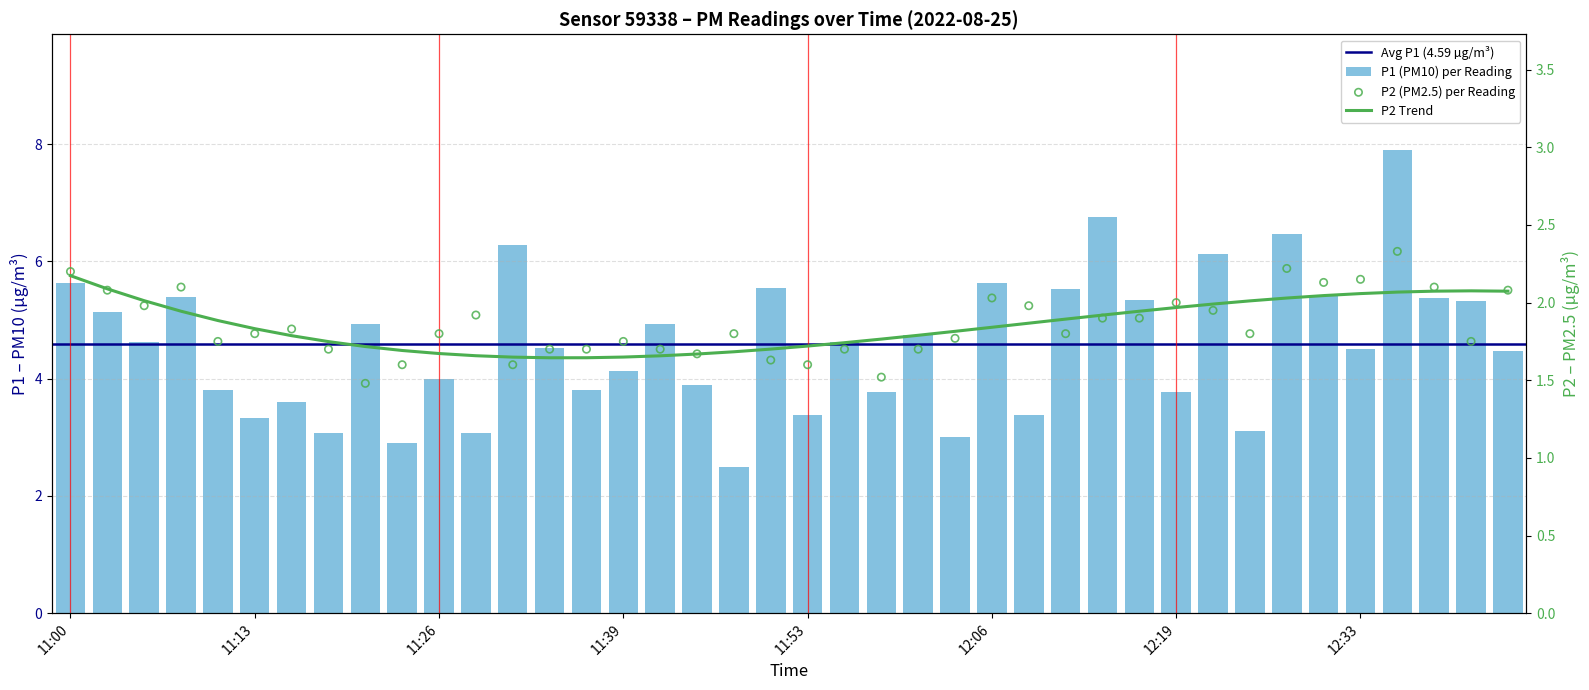

At how many categories does at least one series exceed 5?

15